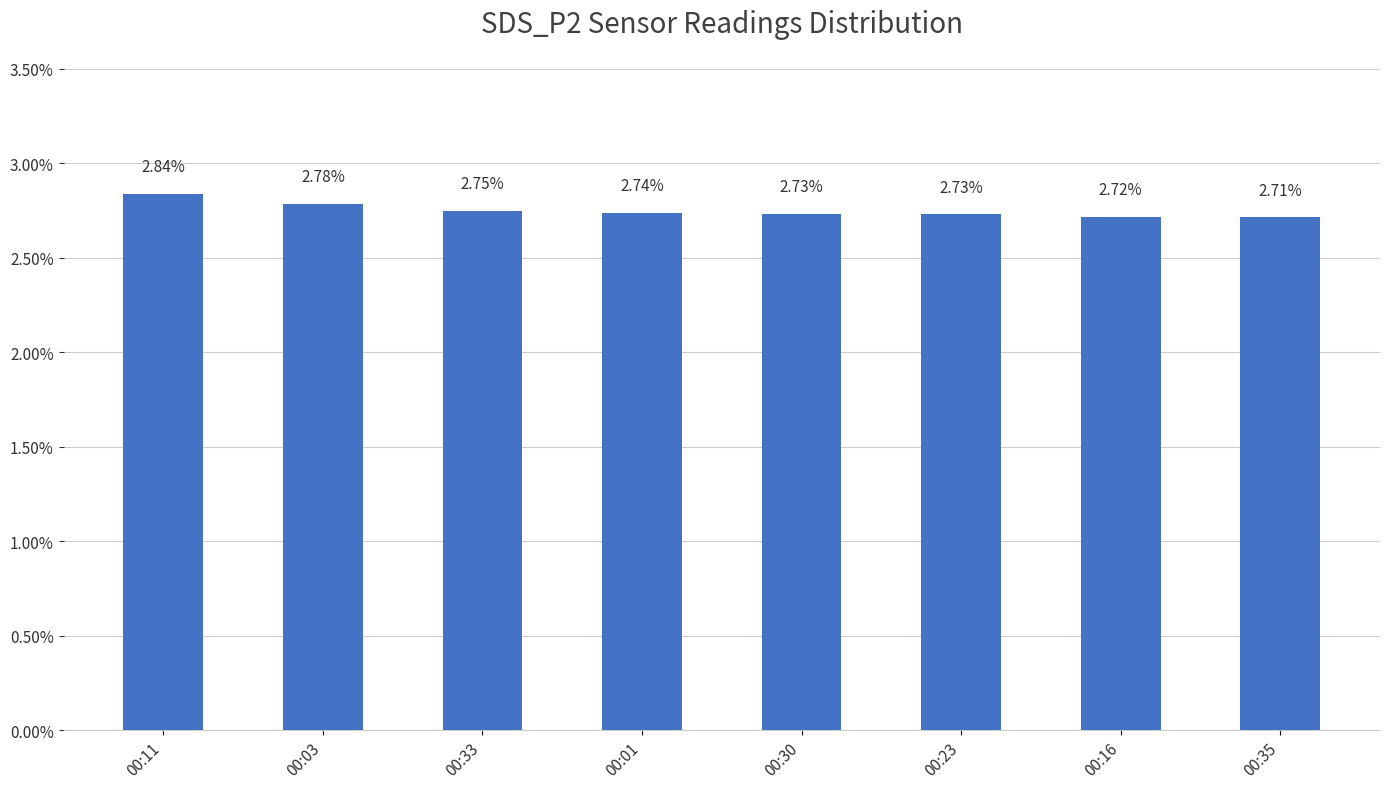

Does the chart contain any negative values?

No